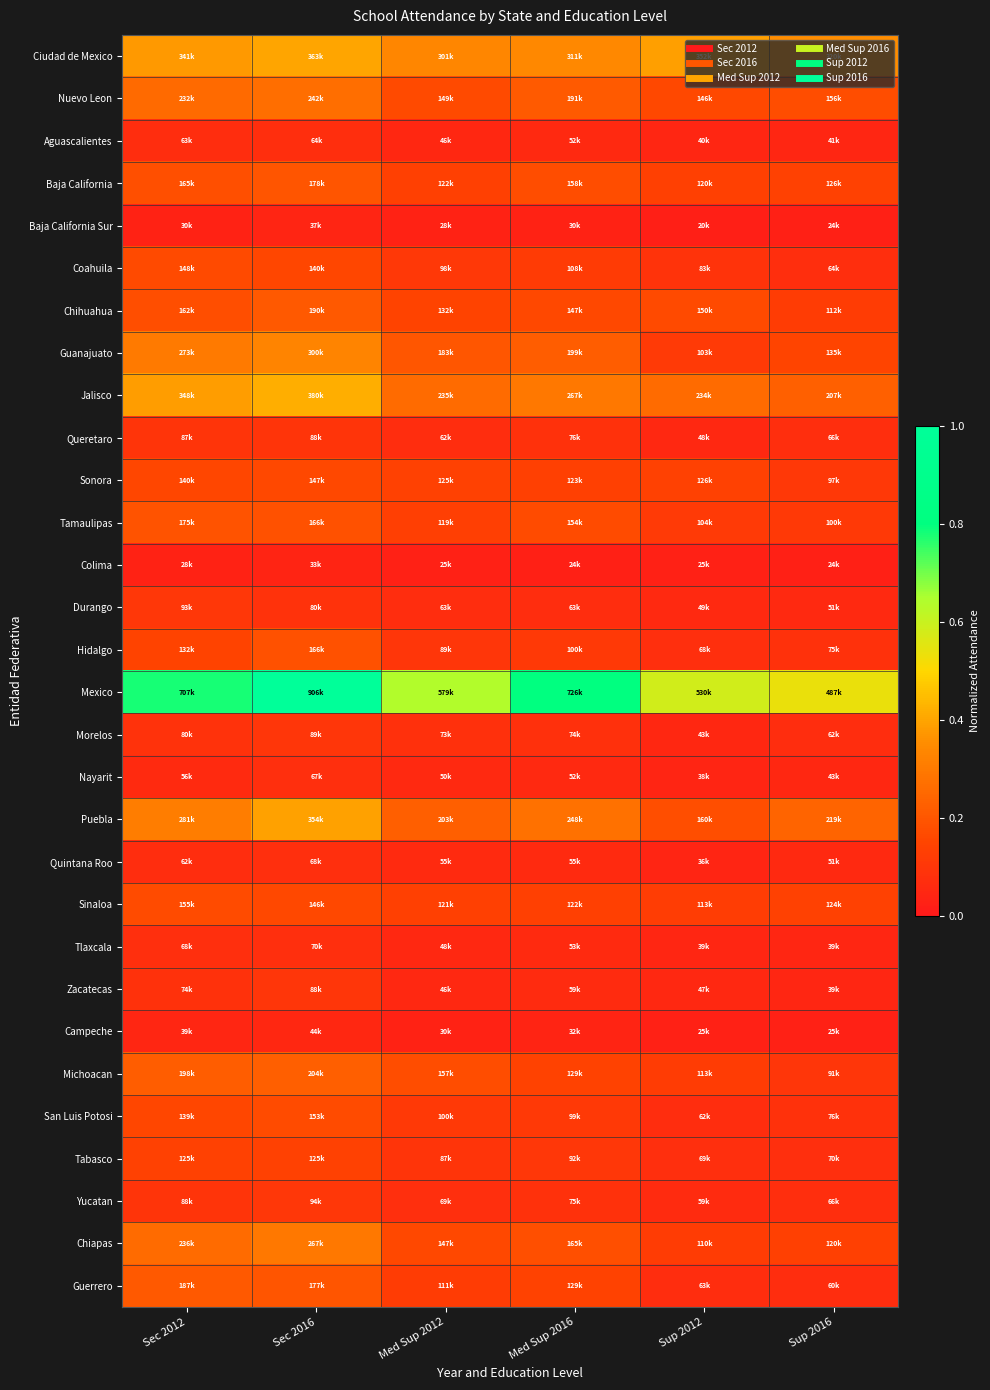

At which category does the chart reach its minimum across all series?

Sup 2012